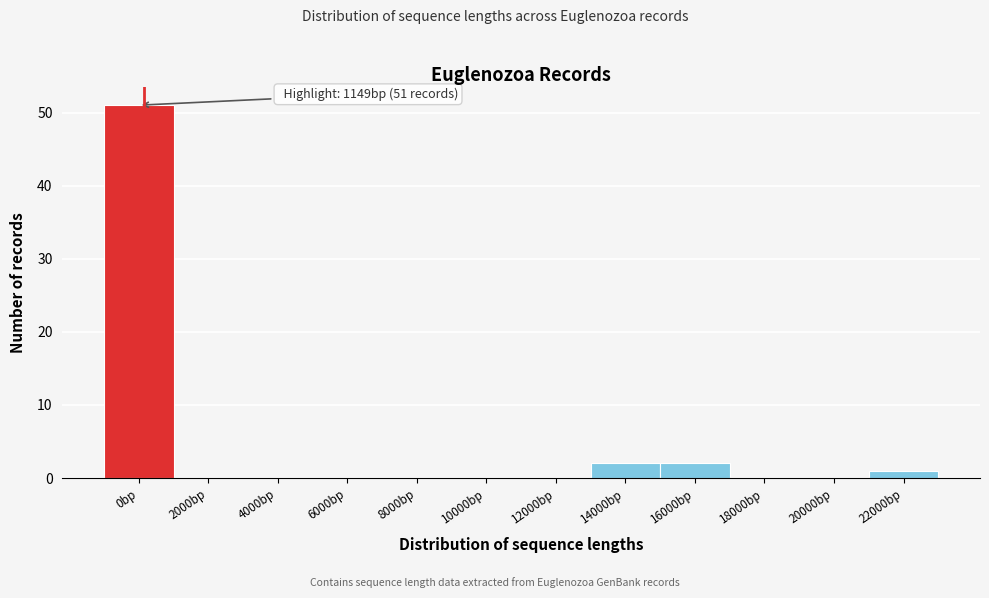

Reading right to left, what are all the values shown in this chart?

22000bp=1	20000bp=0	18000bp=0	16000bp=2	14000bp=2	12000bp=0	10000bp=0	8000bp=0	6000bp=0	4000bp=0	2000bp=0	0bp=51